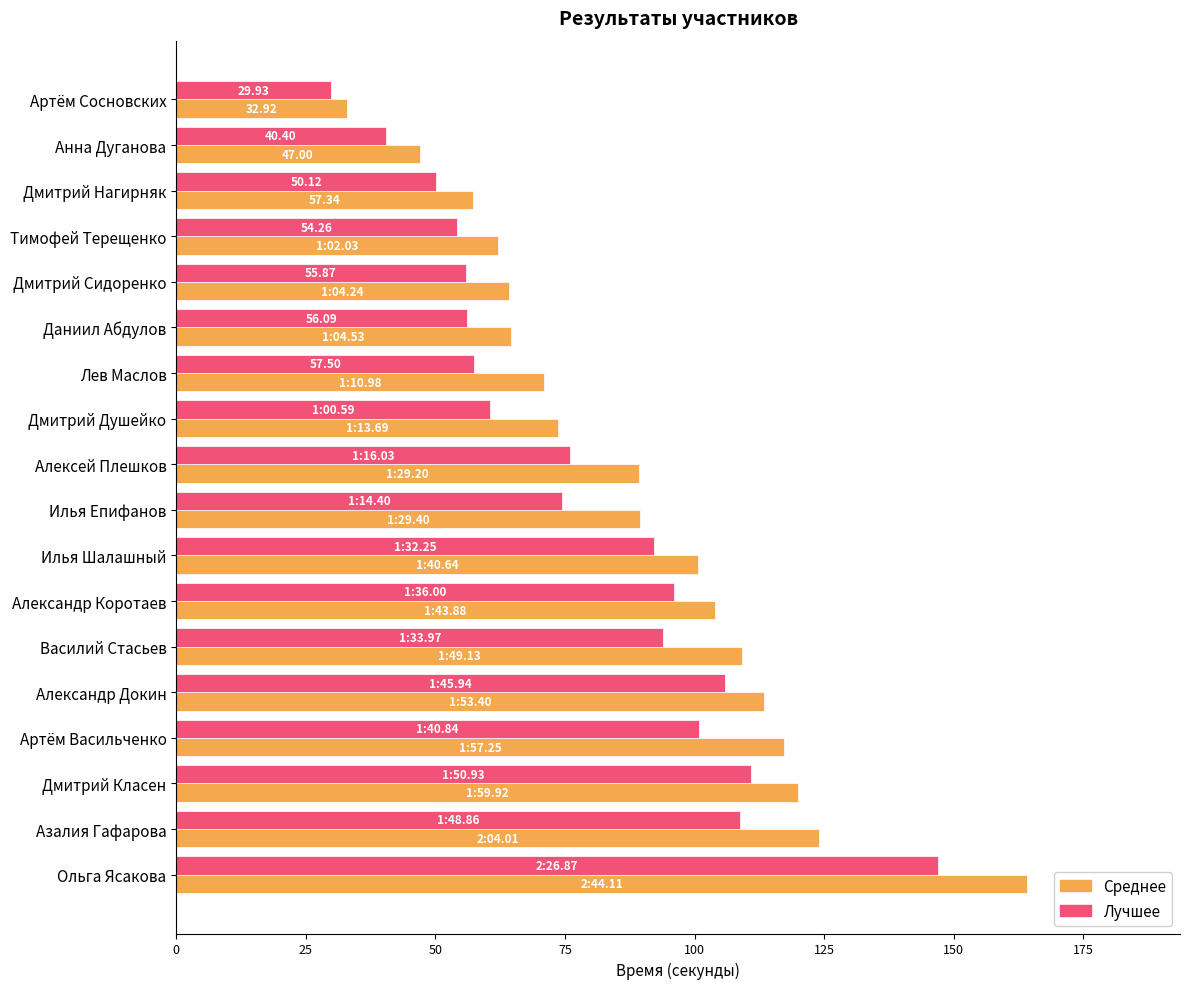

What is the sum of all Среднее values?

1603.7